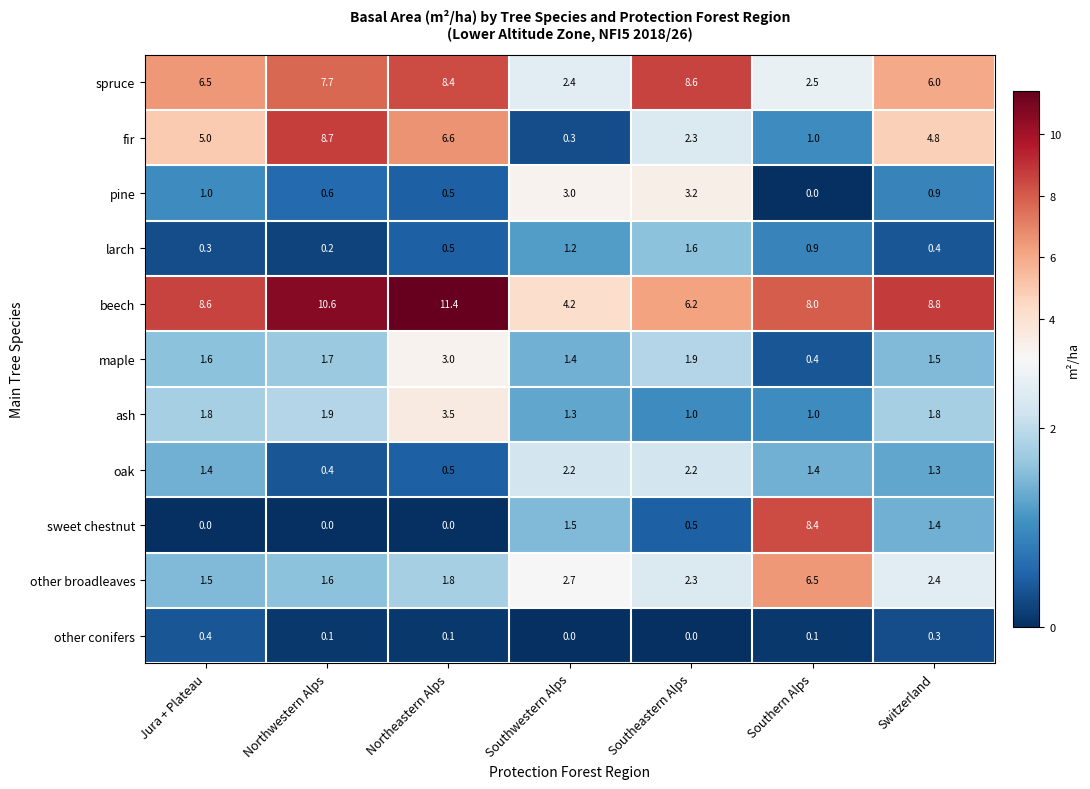

Which series changed the most between Jura + Plateau and Southwestern Alps?

fir